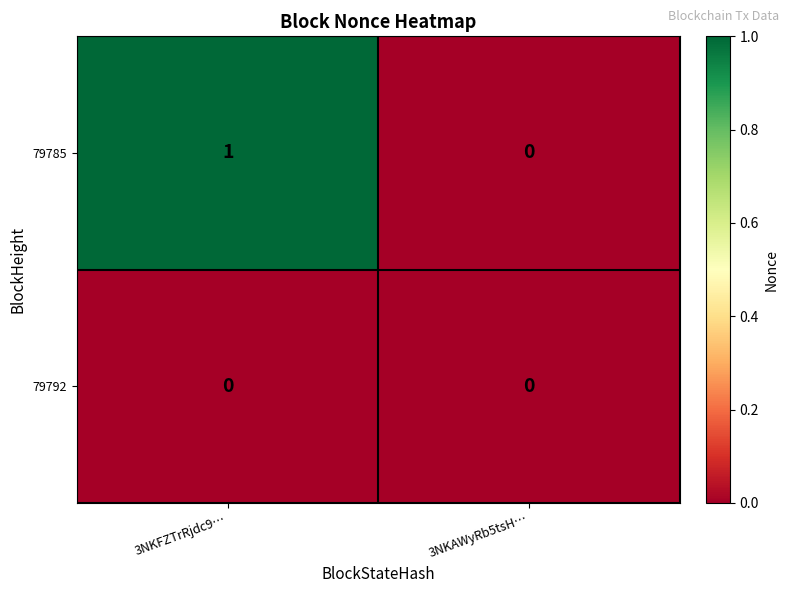

How many categories are shown in the chart?

2